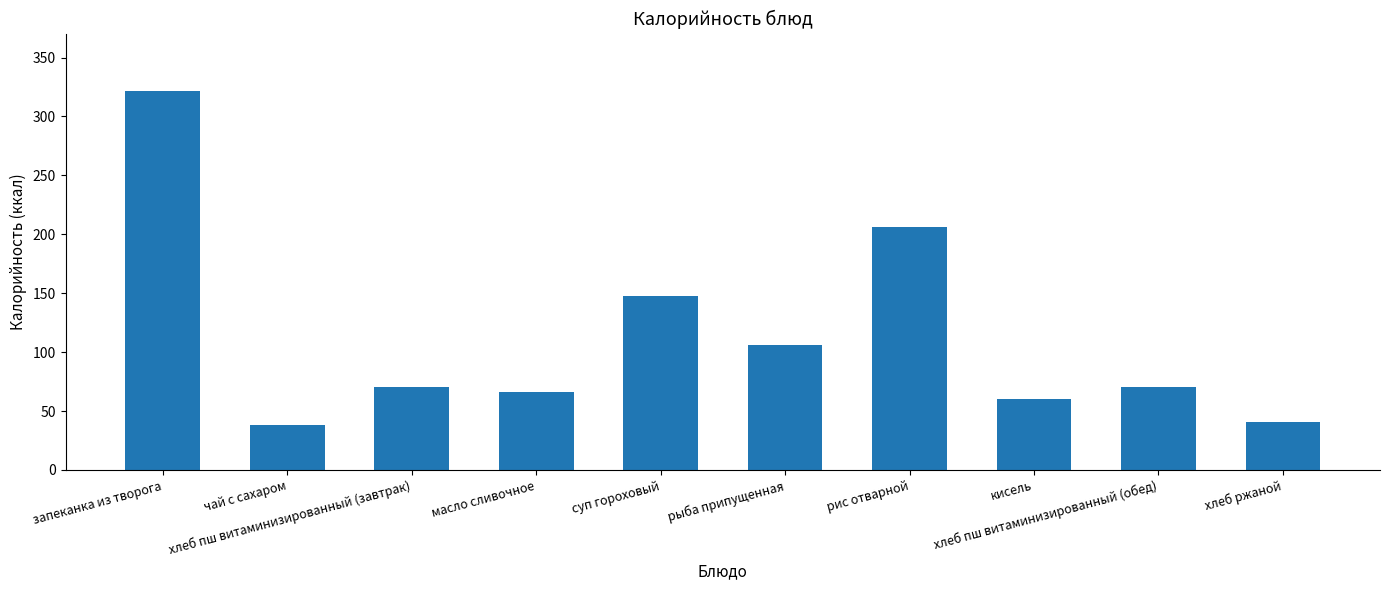

Is it true that the value at суп гороховый is 148?

True